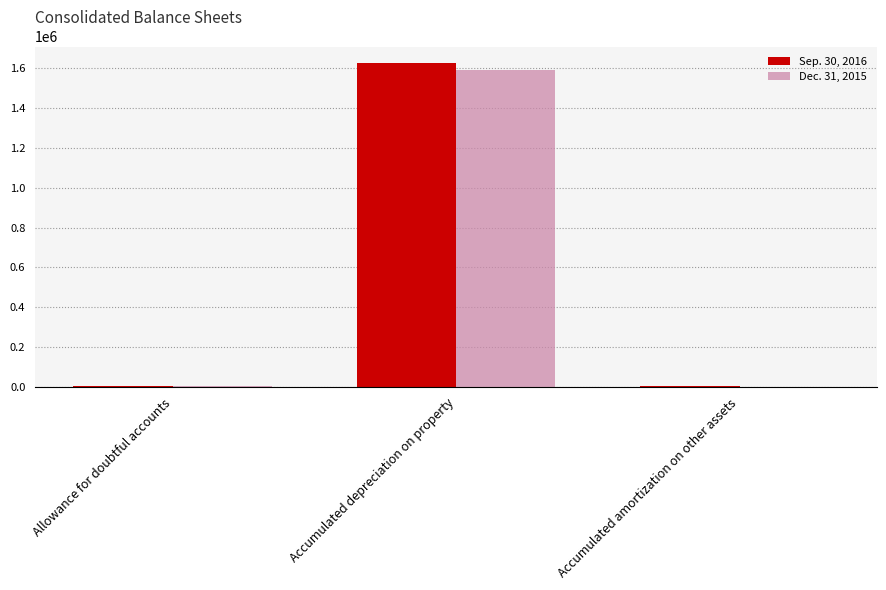

At which label does Sep. 30, 2016 reach its peak?

Accumulated depreciation on property